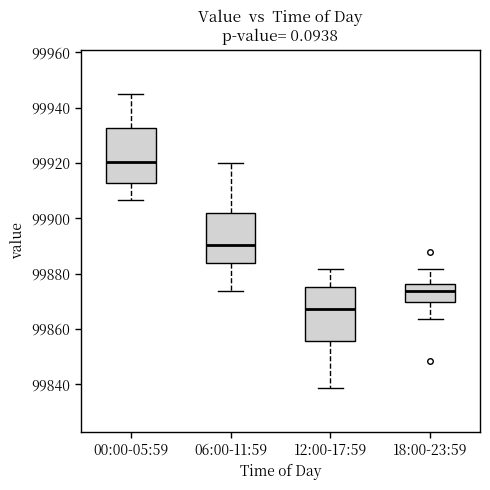

Reading left to right, transcribe this box plot: for each box, give where its median line is, the range the box spans, and where its two whiskers end, as read against the y-axis. The values are not printed on the chart, so give them approximately, as read against the axis.

00:00-05:59: median 99920, box 99912 to 99932, whiskers 99906 to 99946
06:00-11:59: median 99890, box 99884 to 99902, whiskers 99874 to 99920
12:00-17:59: median 99868, box 99856 to 99876, whiskers 99838 to 99882
18:00-23:59: median 99874, box 99870 to 99876, whiskers 99864 to 99882